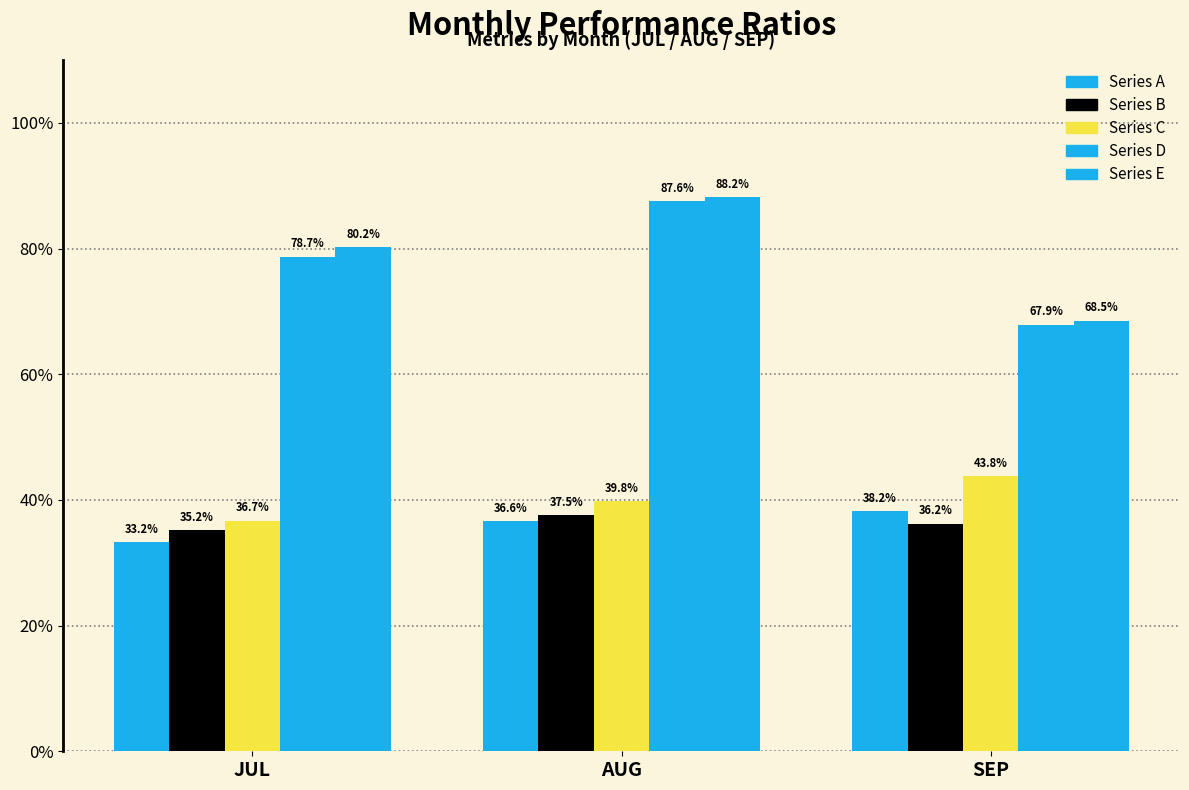

What position from the left is JUL?

1